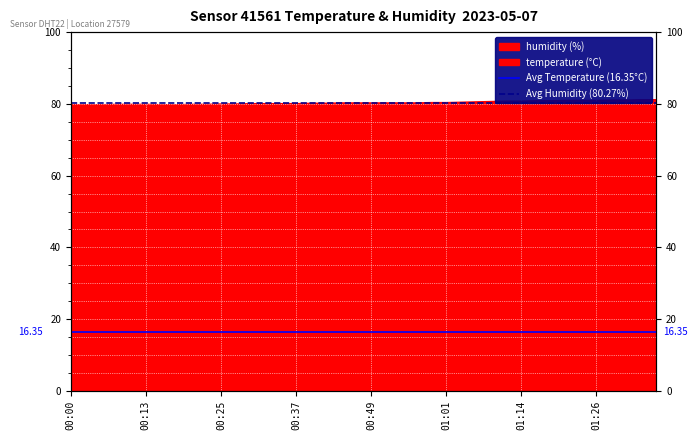

At which label does Avg Humidity (80.27%) reach its peak?

00:00